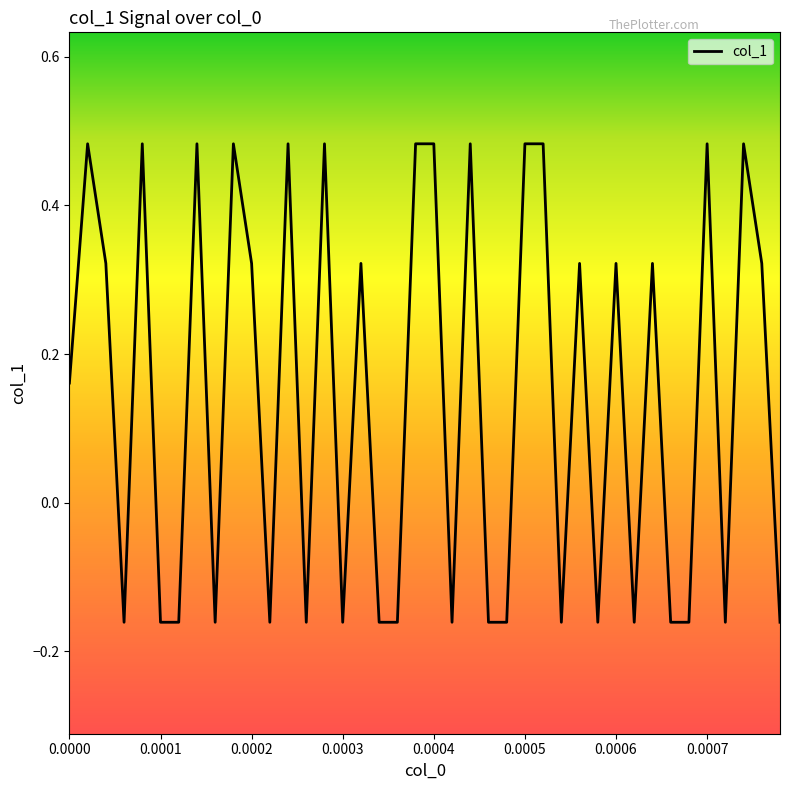

Count the number of categories in the chart.

40